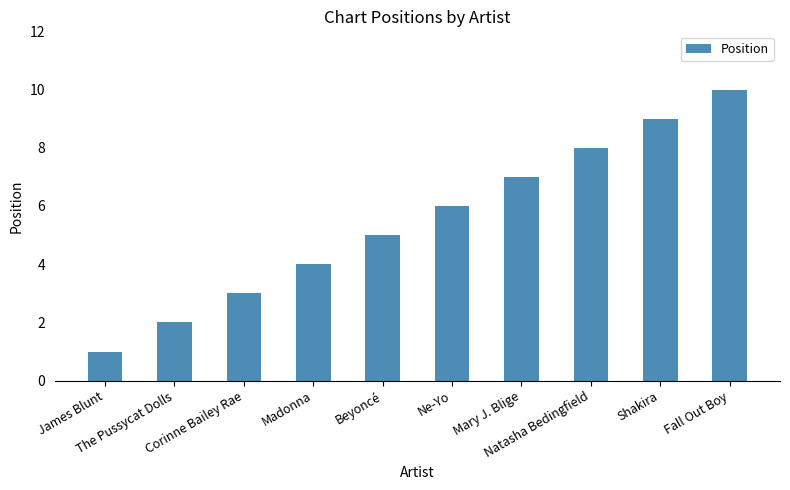

Between James Blunt and Corinne Bailey Rae, which is larger?

Corinne Bailey Rae